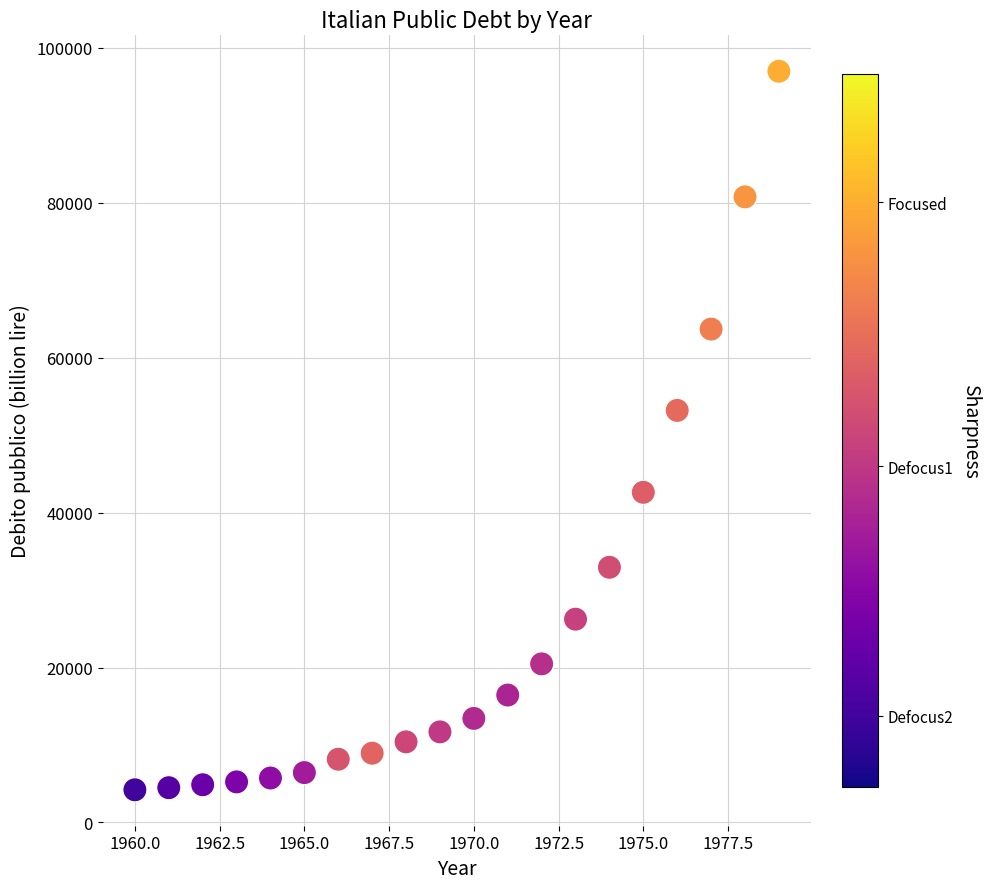

What Y value in the scatter plot is closest to 50595?

53193.0